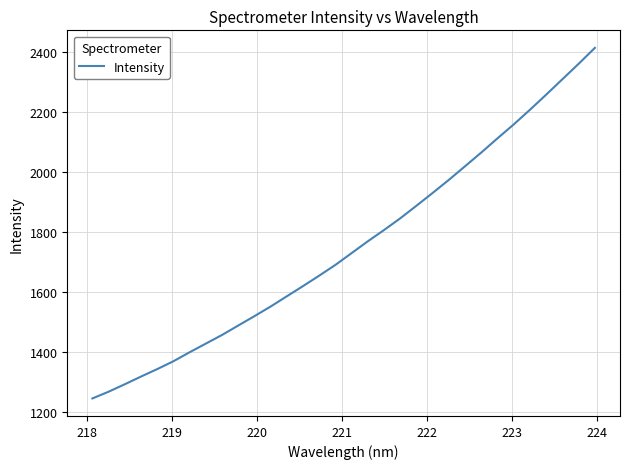

What is the minimum value shown in the chart?

1244.4